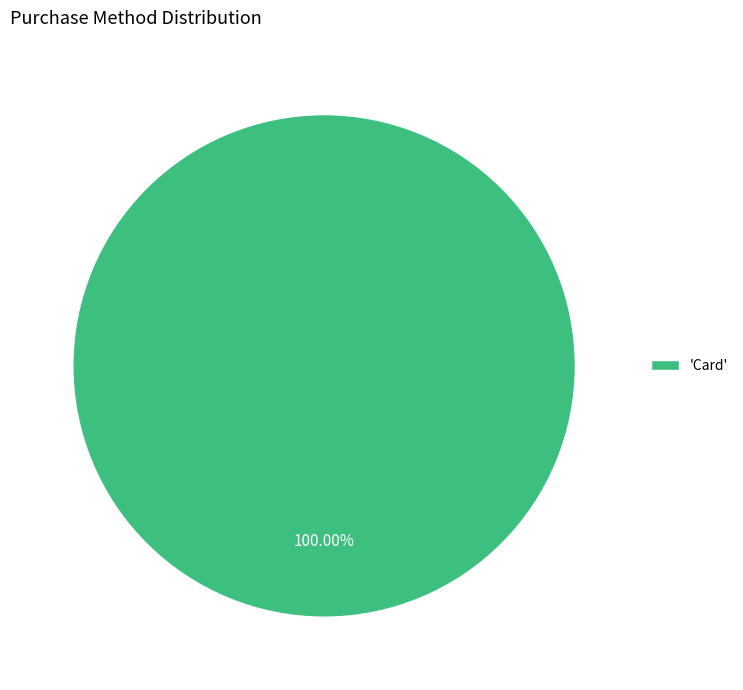

What is the majority slice?

'Card'